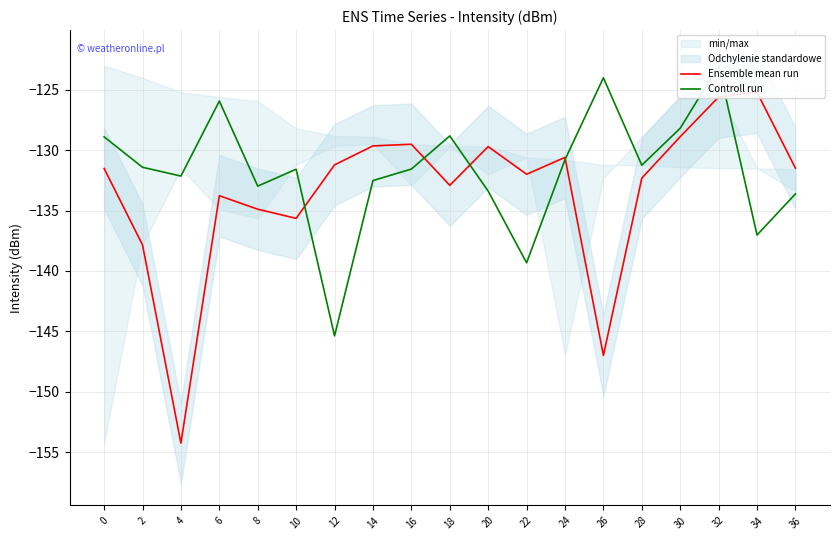

Which series has the largest range (max minus min)?

Ensemble mean run